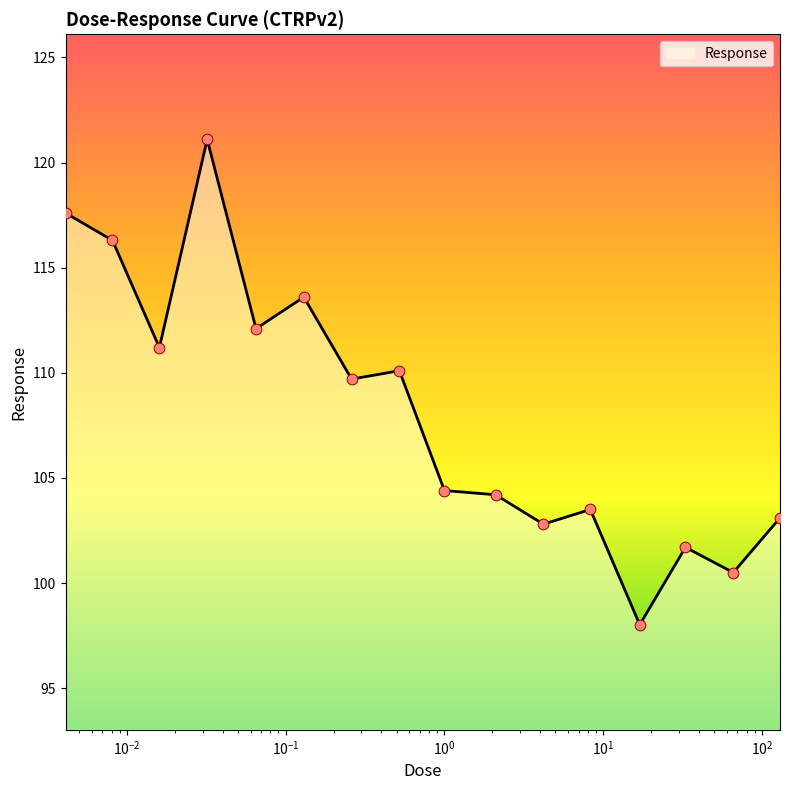

What is the difference between the maximum and minimum values?

23.1